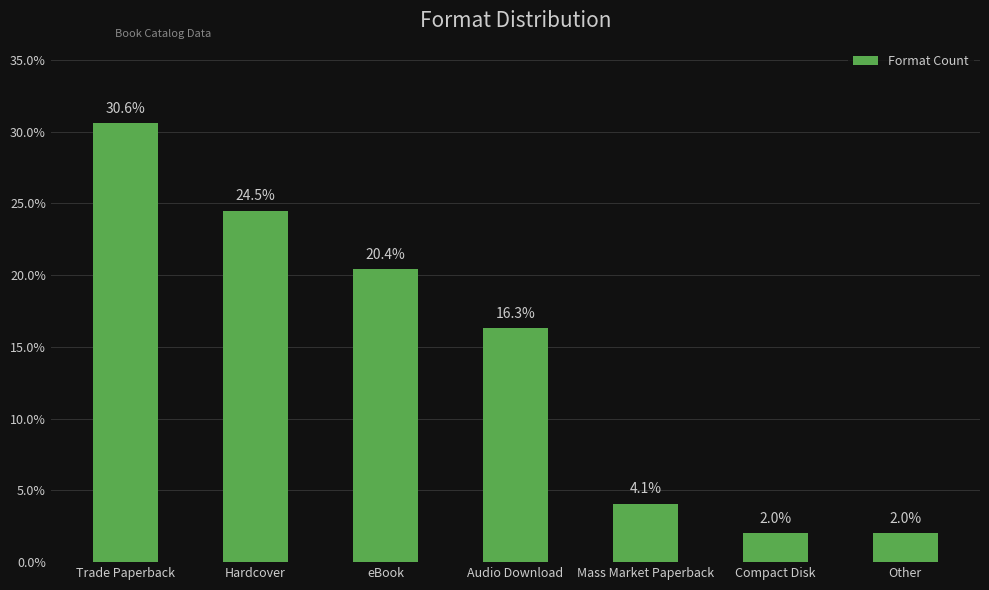

Reading left to right, transcribe all the data shown in this chart.

30.6	24.5	20.4	16.3	4.1	2.0	2.0